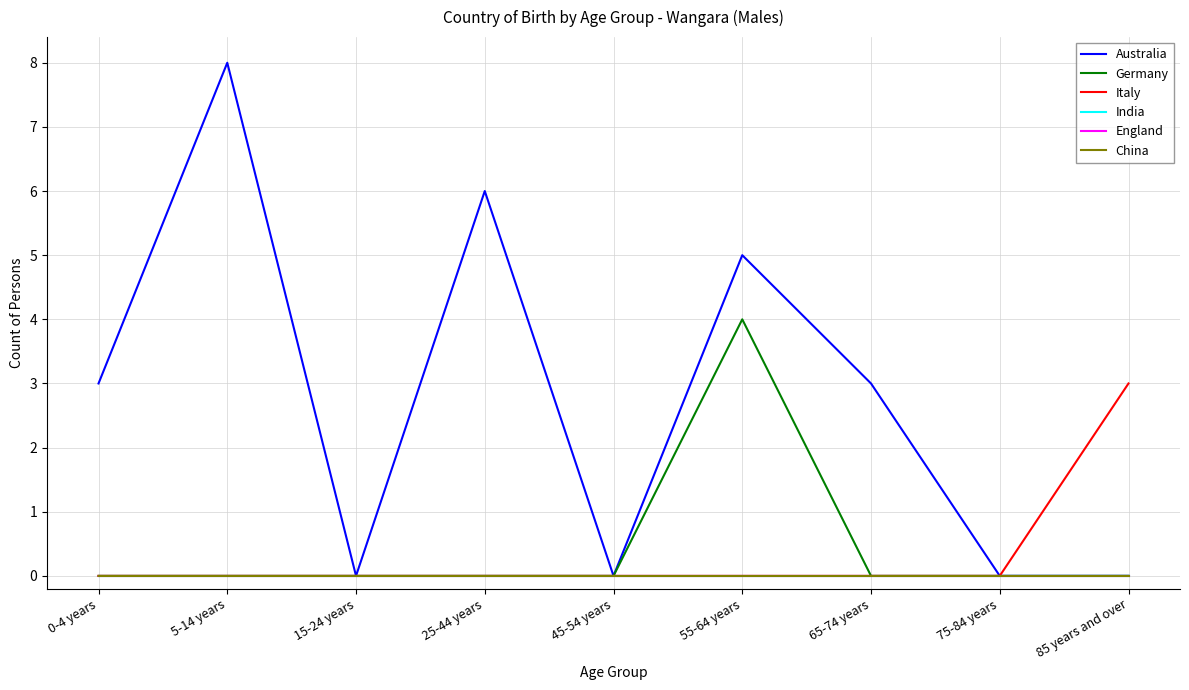

Is this an area chart (filled region under the line)?

No